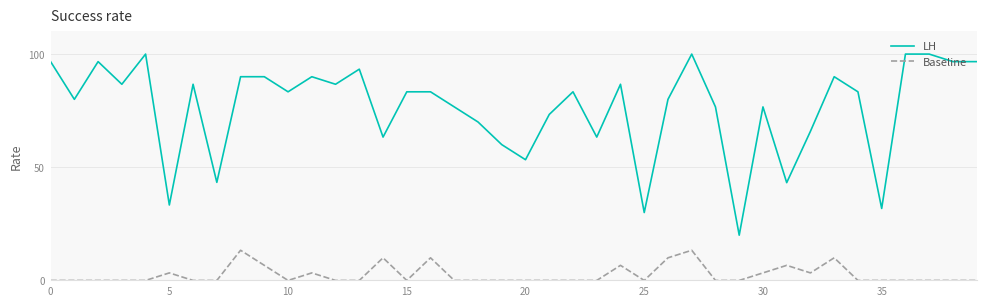

What is the difference between the second highest and minimum values in the LH series?

80.0